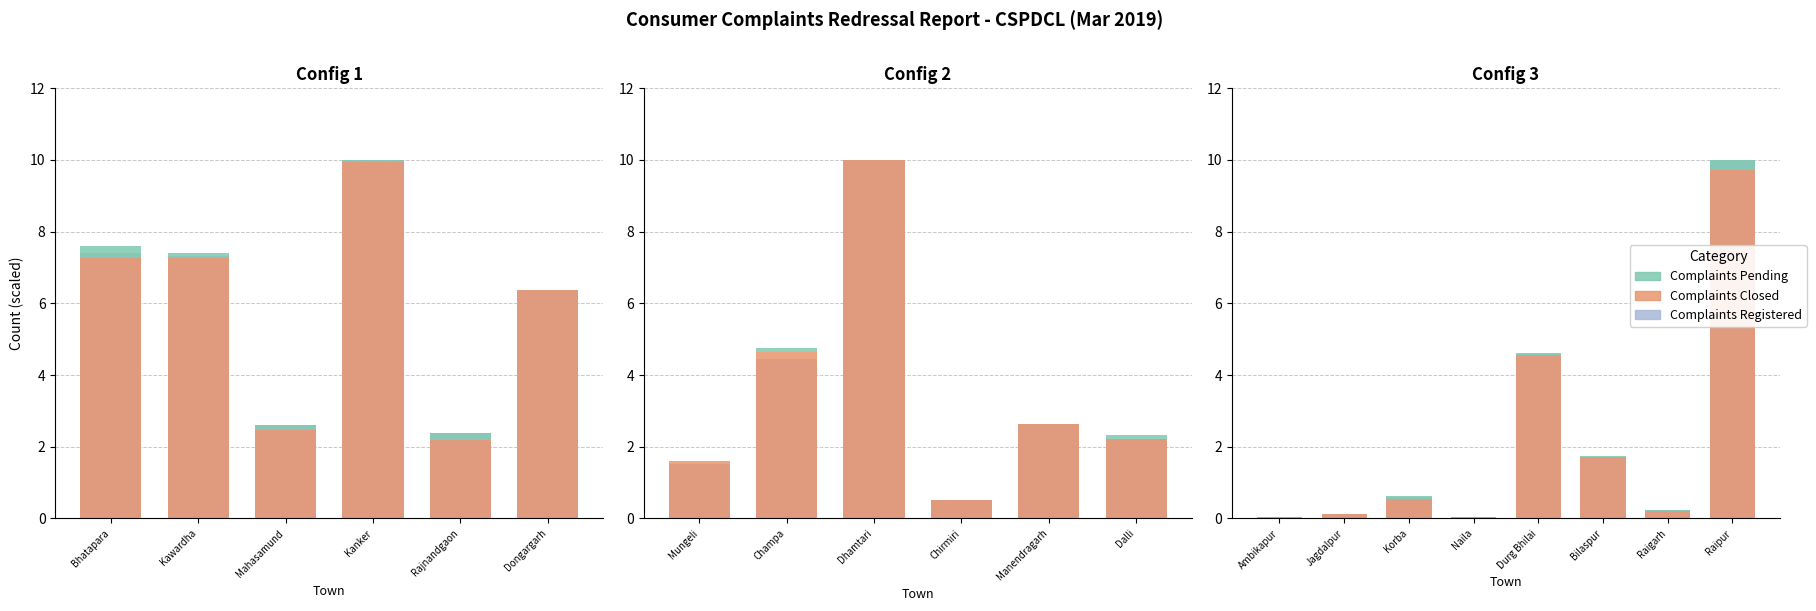

Which has a higher value, Raipur or Raigarh?

Raipur